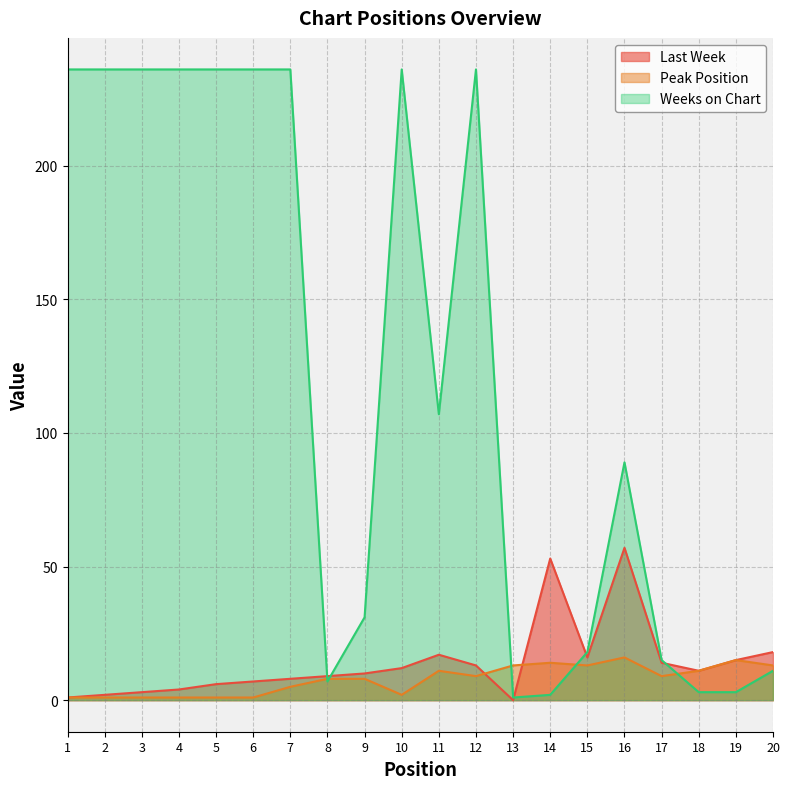

What is the value of the Peak Position point at the 17th from the left?

9